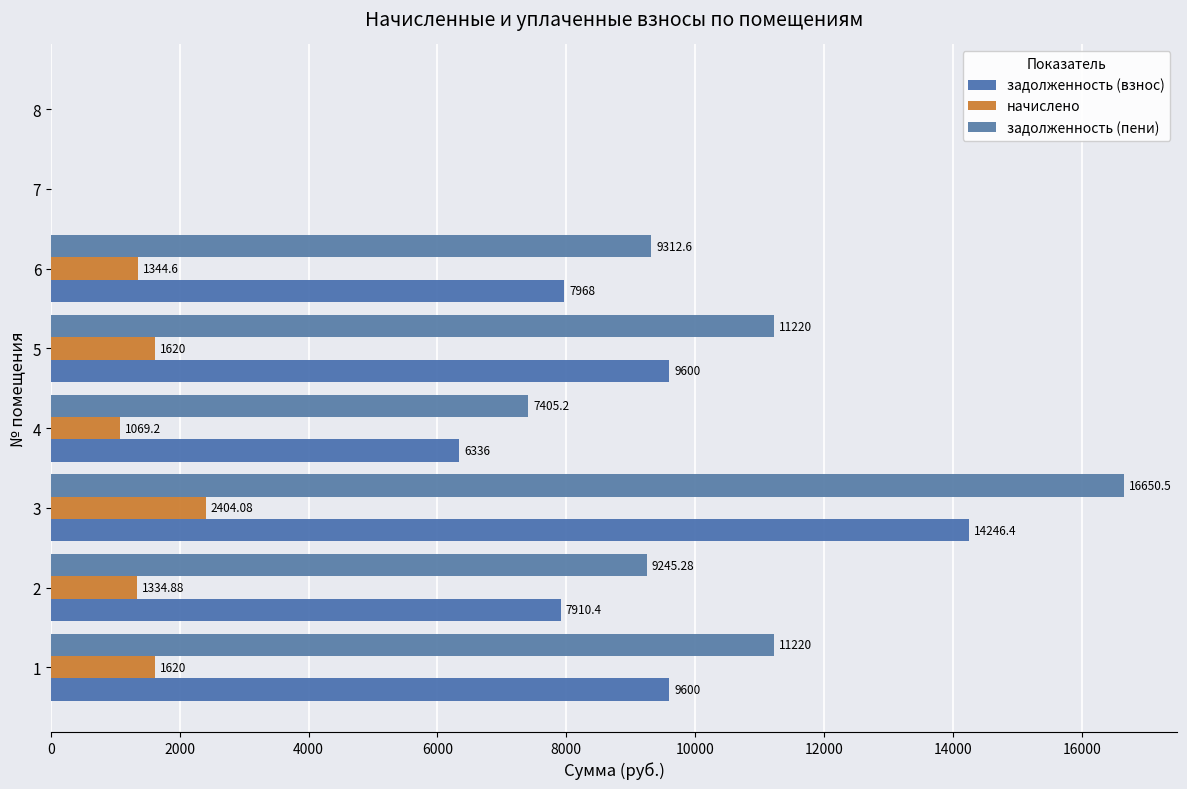

How many data points in начислено are above 1344?

4